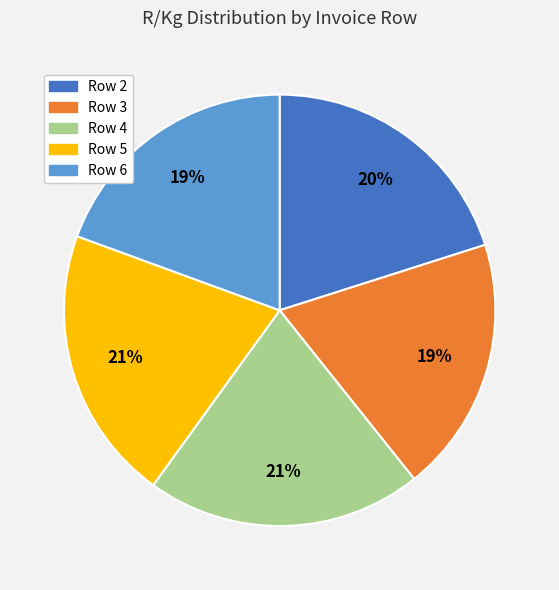

The Row 6 slice represents 10% of the pie. True or false?

False